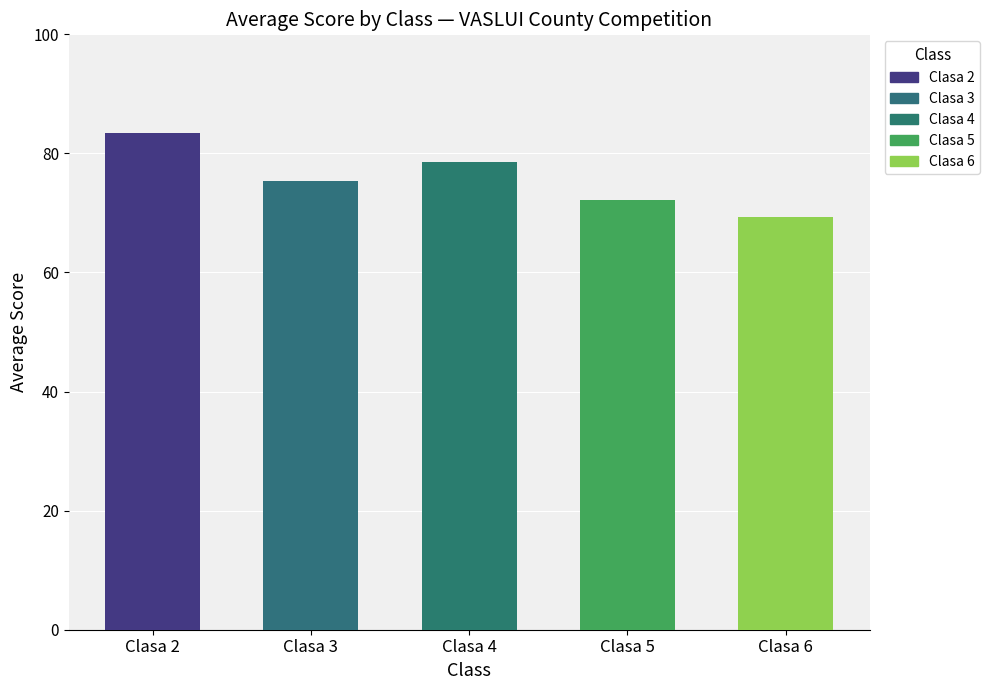

What is the value of the Clasa 4 bar at the 2nd from the left?

78.6